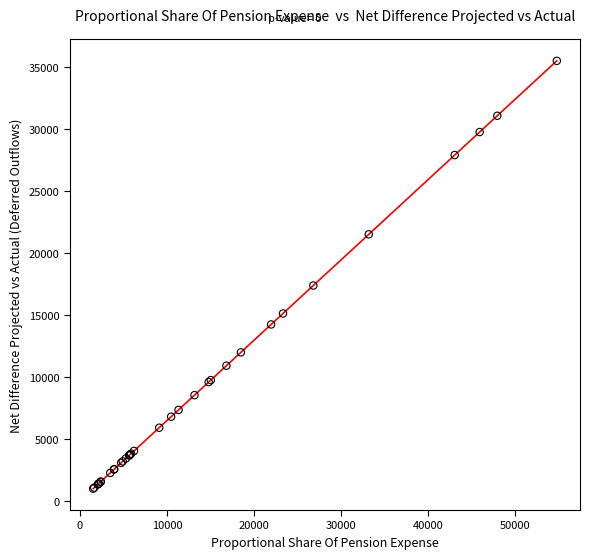

What Y value in the scatter plot is closest to 18257?

17389